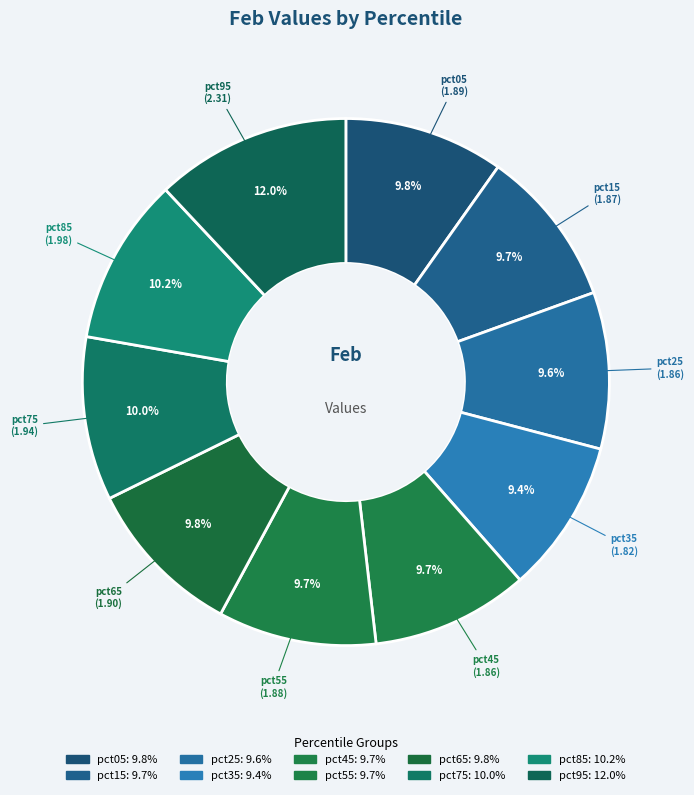

What is the ratio of the value at pct05 to the value at pct65?

1.0